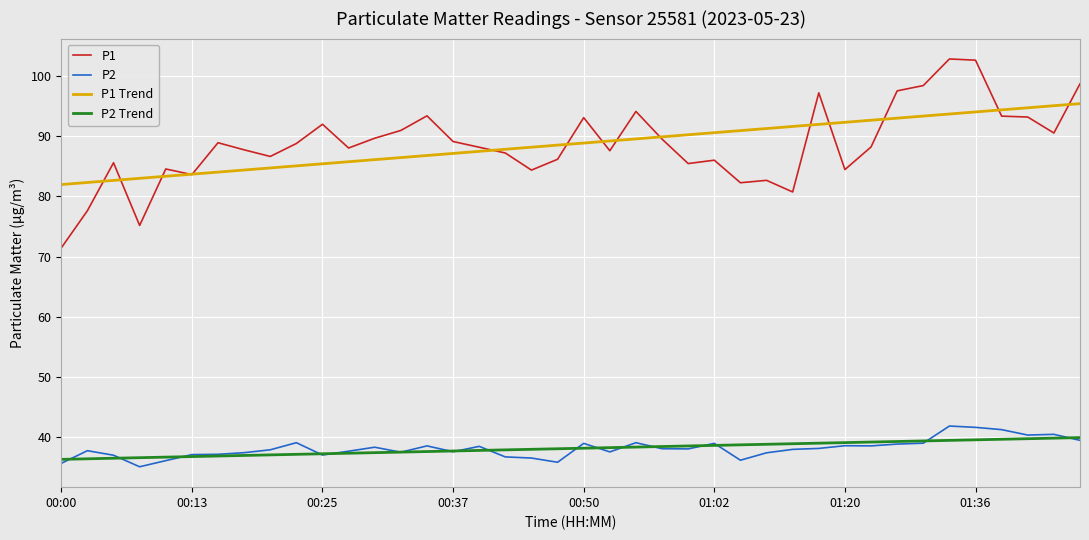

Which series has the largest range (max minus min)?

P1